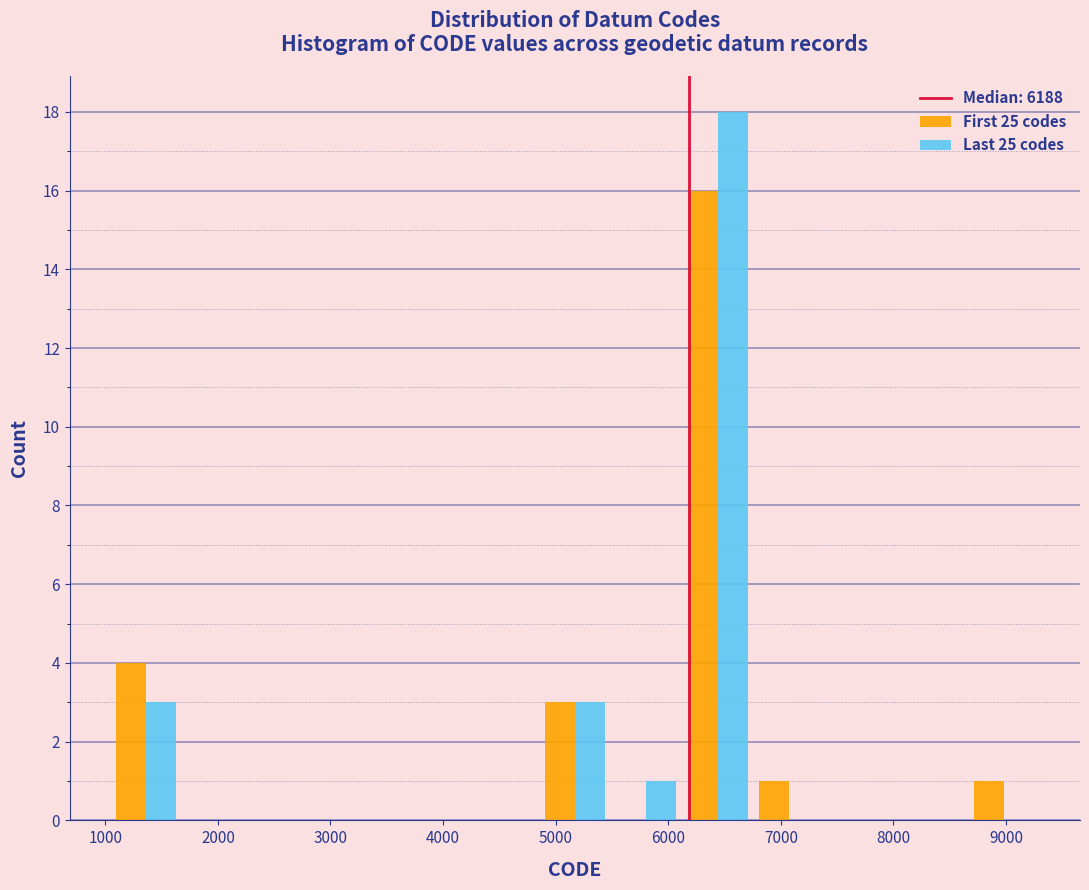

In the Last 25 codes series, which range on the x-axis has the tallest bar?

6100 to 6800